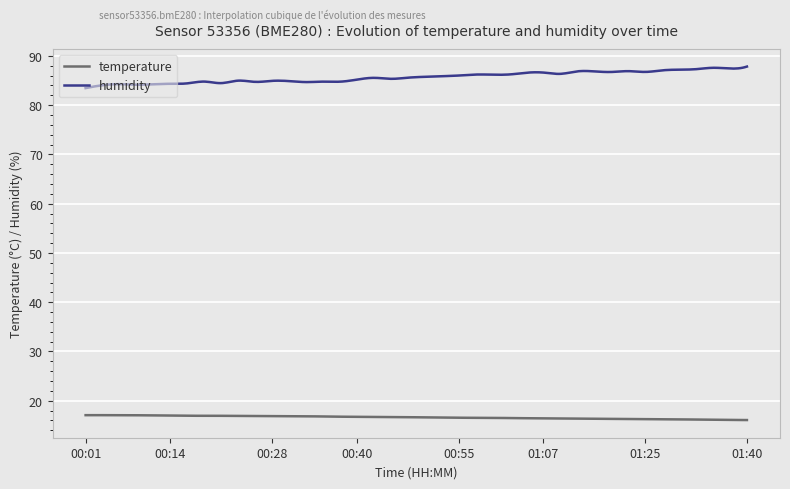

What is the highest value of the humidity series?

87.8